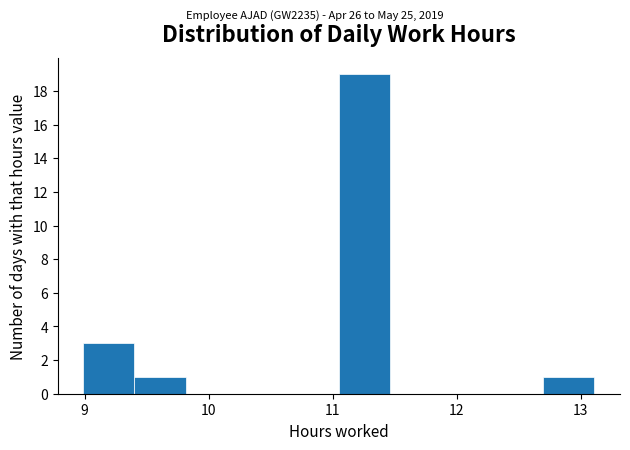

Over which range of the x-axis is the bar tallest?

11.1 to 11.5